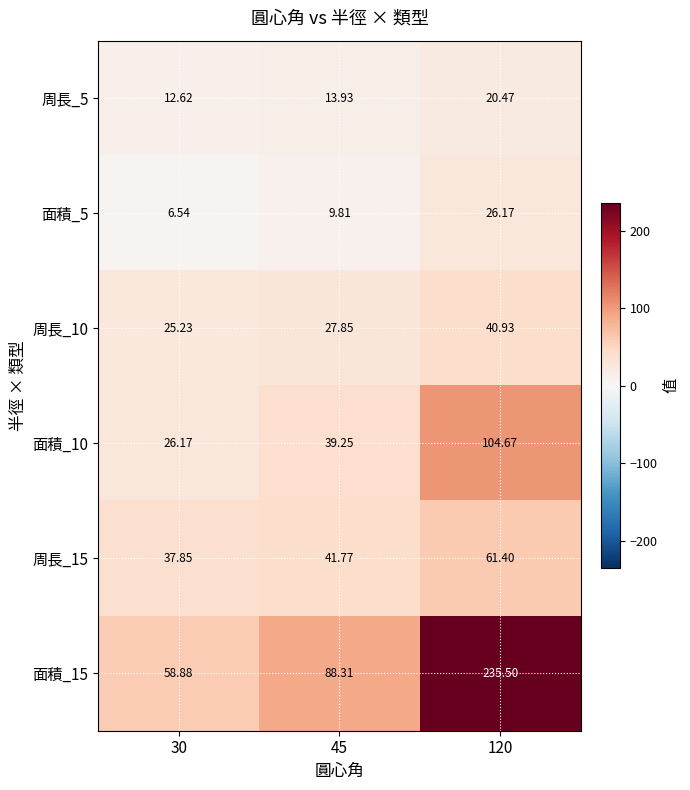

Is the value of 面積_10 at 45 greater than the value of 周長_10 at 30?

Yes